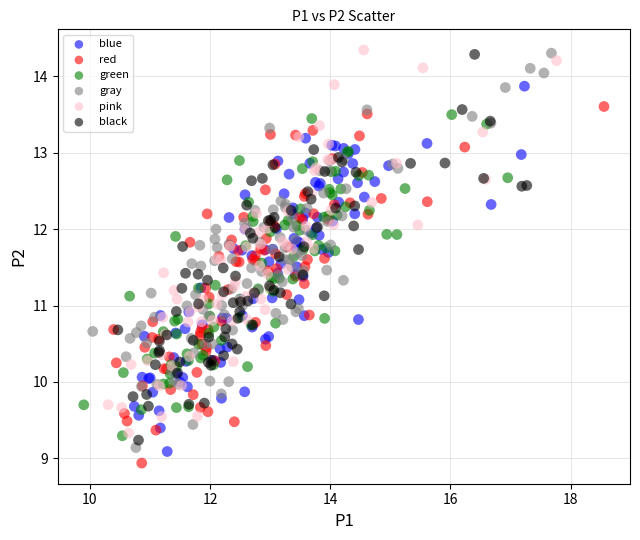

Which series has the widest spread of Y values?

gray